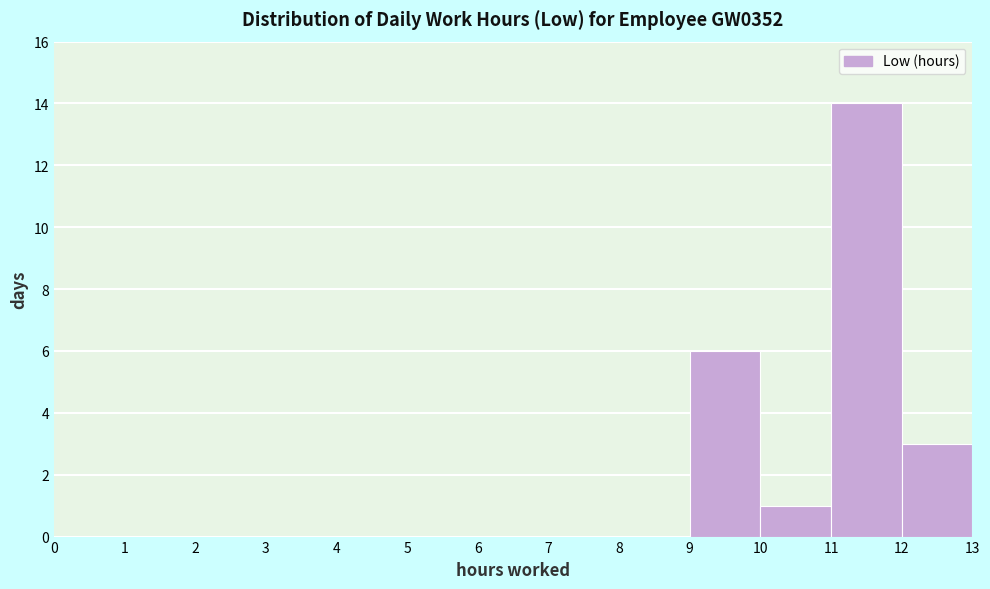

Which range on the x-axis has the tallest bar?

11 to 12